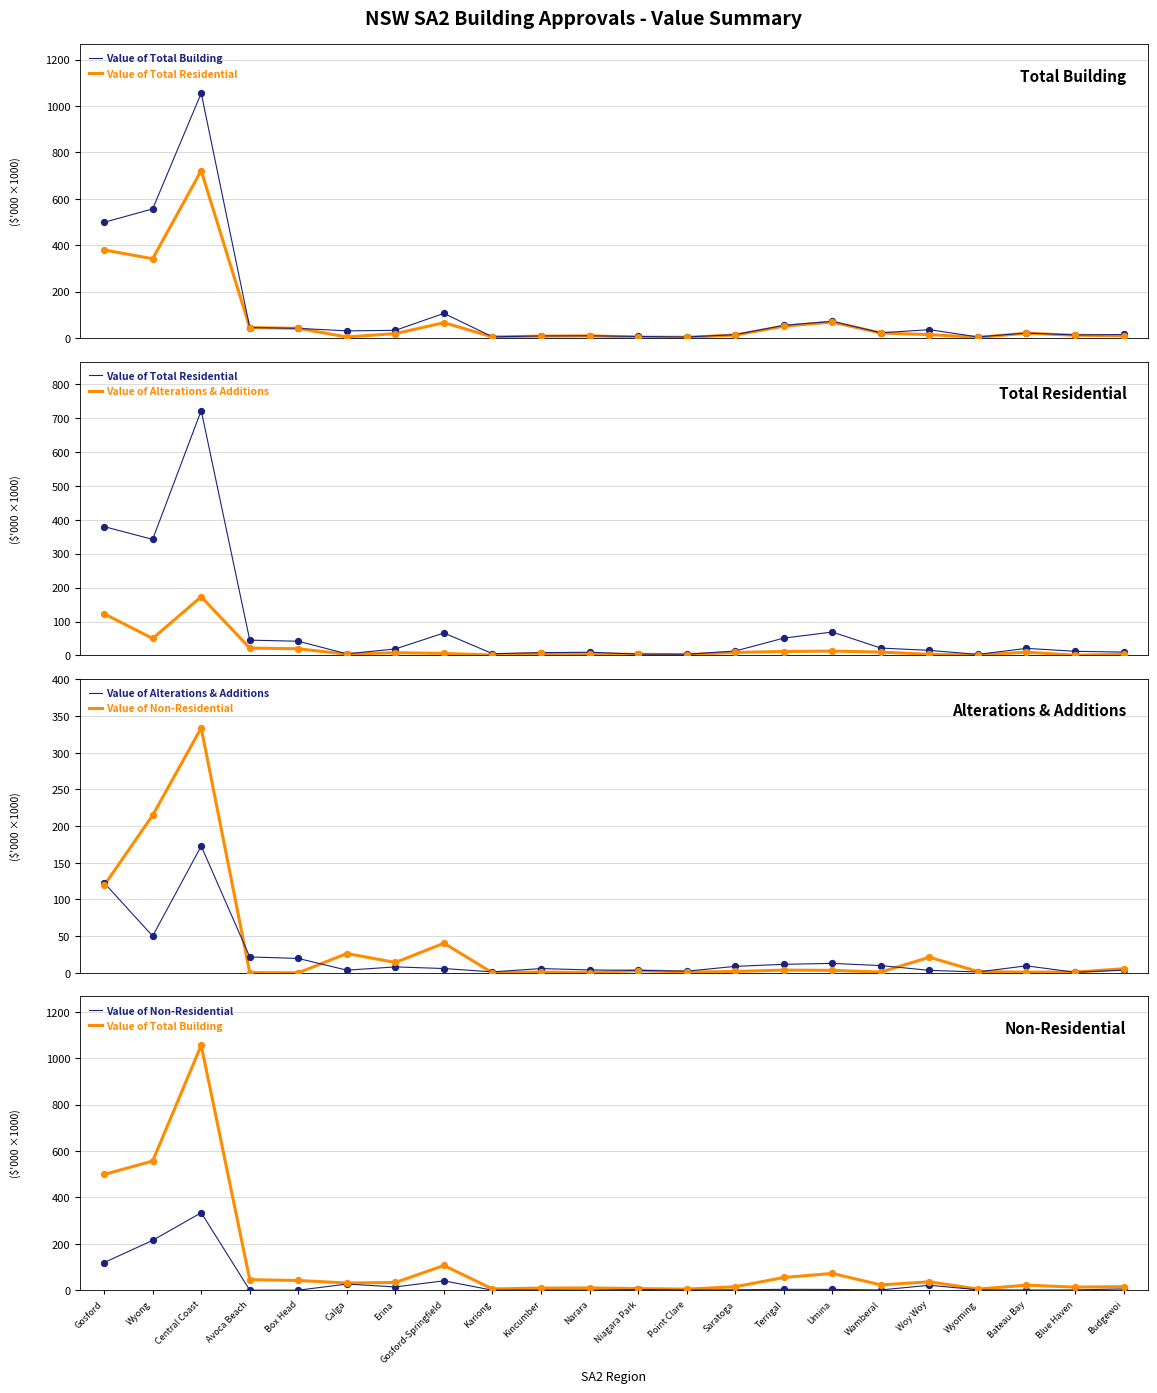

Which series has the largest total across all categories?

Value of Total Building